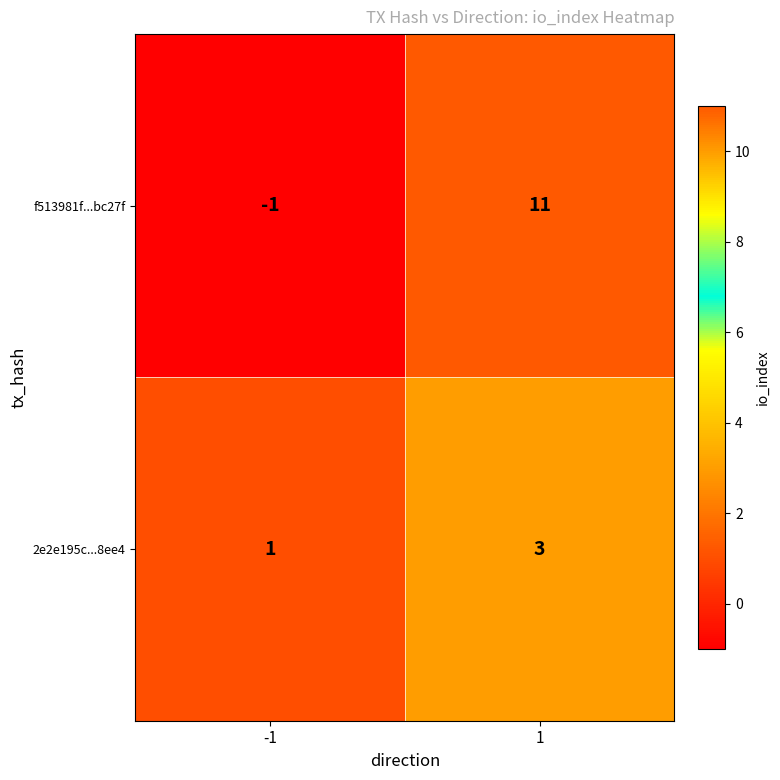

Which label corresponds to the largest value in the chart?

1